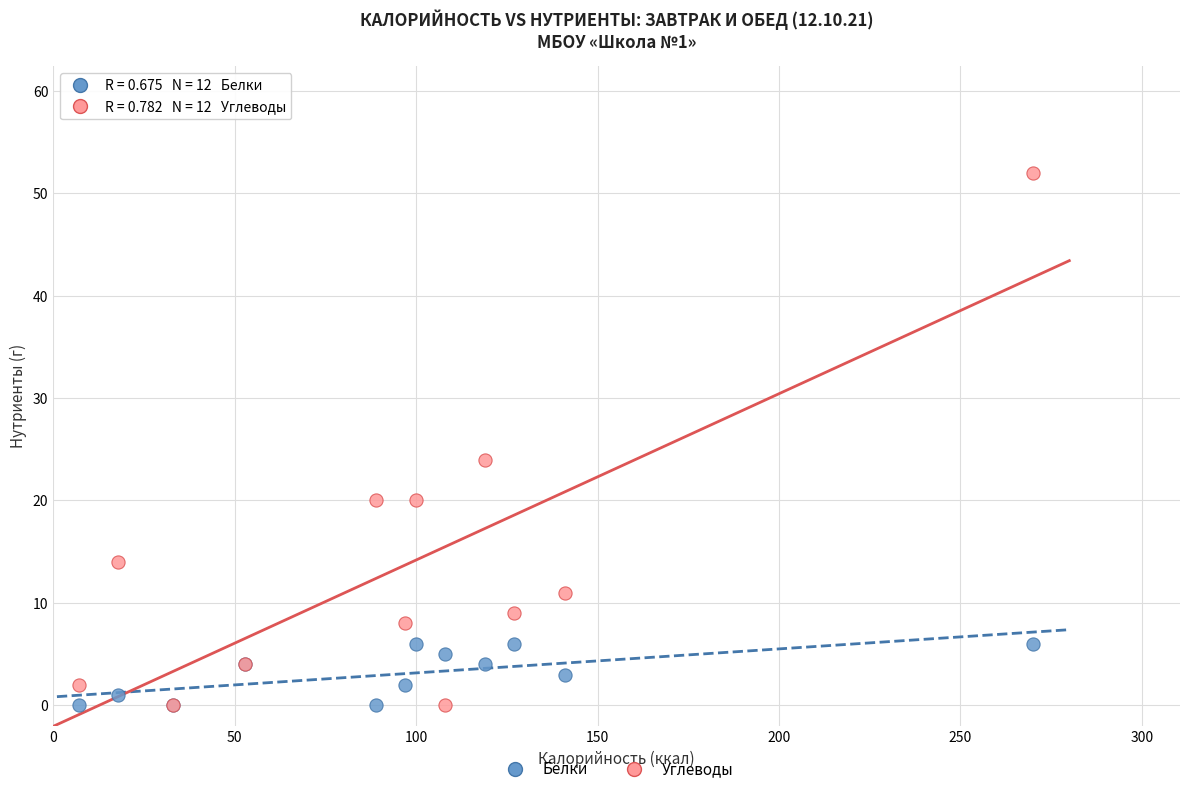

Which series reaches the maximum Y coordinate?

Углеводы